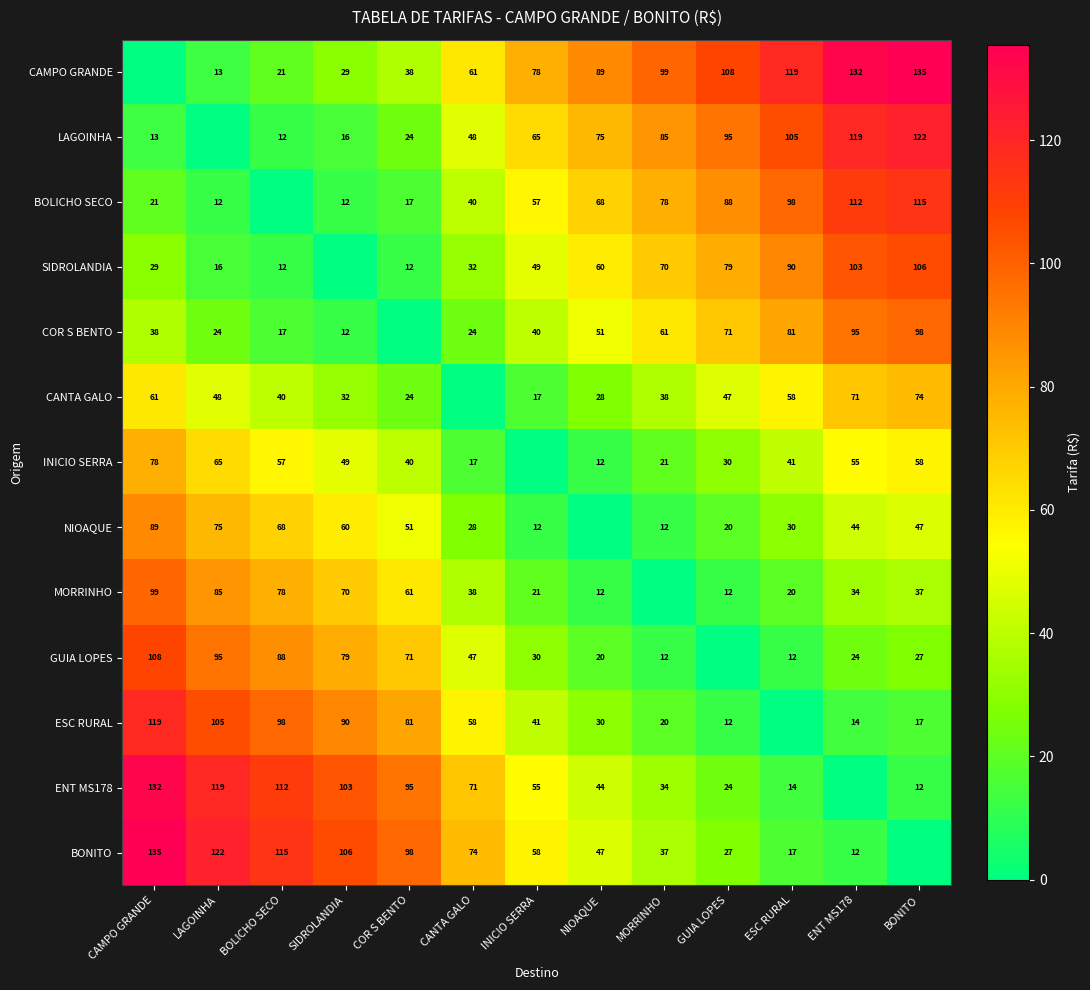

What is the difference between the ESC RURAL values at COR S BENTO and CANTA GALO?

23